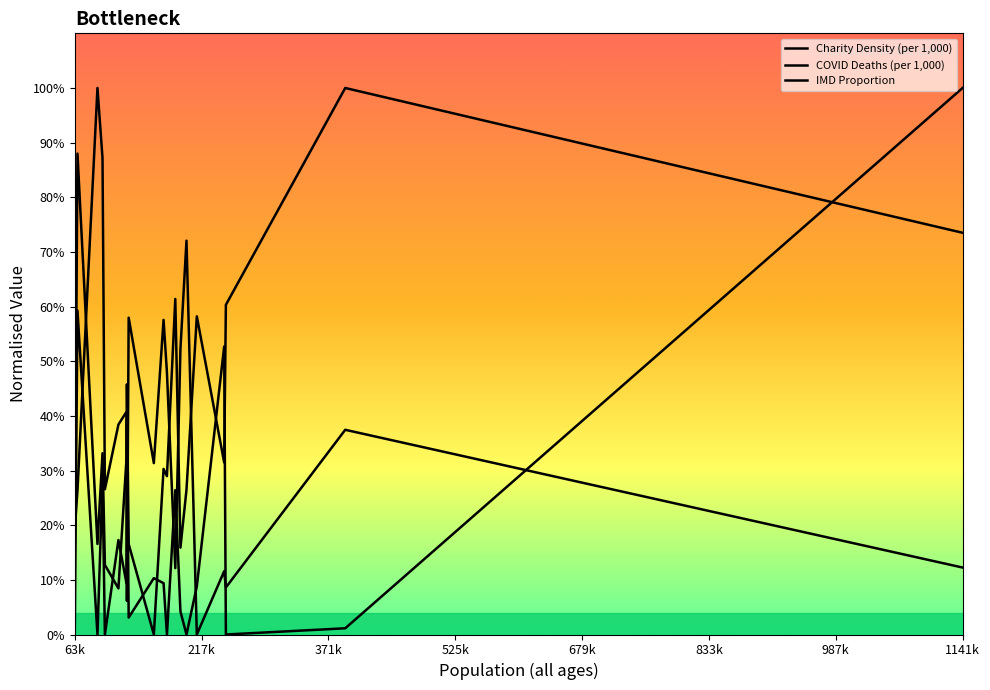

Reading left to right, extract all data points from this chart.

Charity Density (per 1,000): 0.2	0.3	1.0	0.9	0.3	0.4	0.4	0.1	0.6	0.3	0.6	0.5	0.1	0.5	0.7	0.0	0.1	0.1	0.4	0.1
COVID Deaths (per 1,000): 0.1	0.9	0.2	0.3	0.1	0.1	0.3	0.5	0.2	0.0	0.3	0.3	0.6	0.2	0.3	0.6	0.3	0.6	1.0	0.7
IMD Proportion: 0.0	0.6	0.0	0.3	0.0	0.2	0.1	0.4	0.0	0.1	0.1	0.0	0.3	0.0	0.0	0.1	0.5	0.0	0.0	1.0